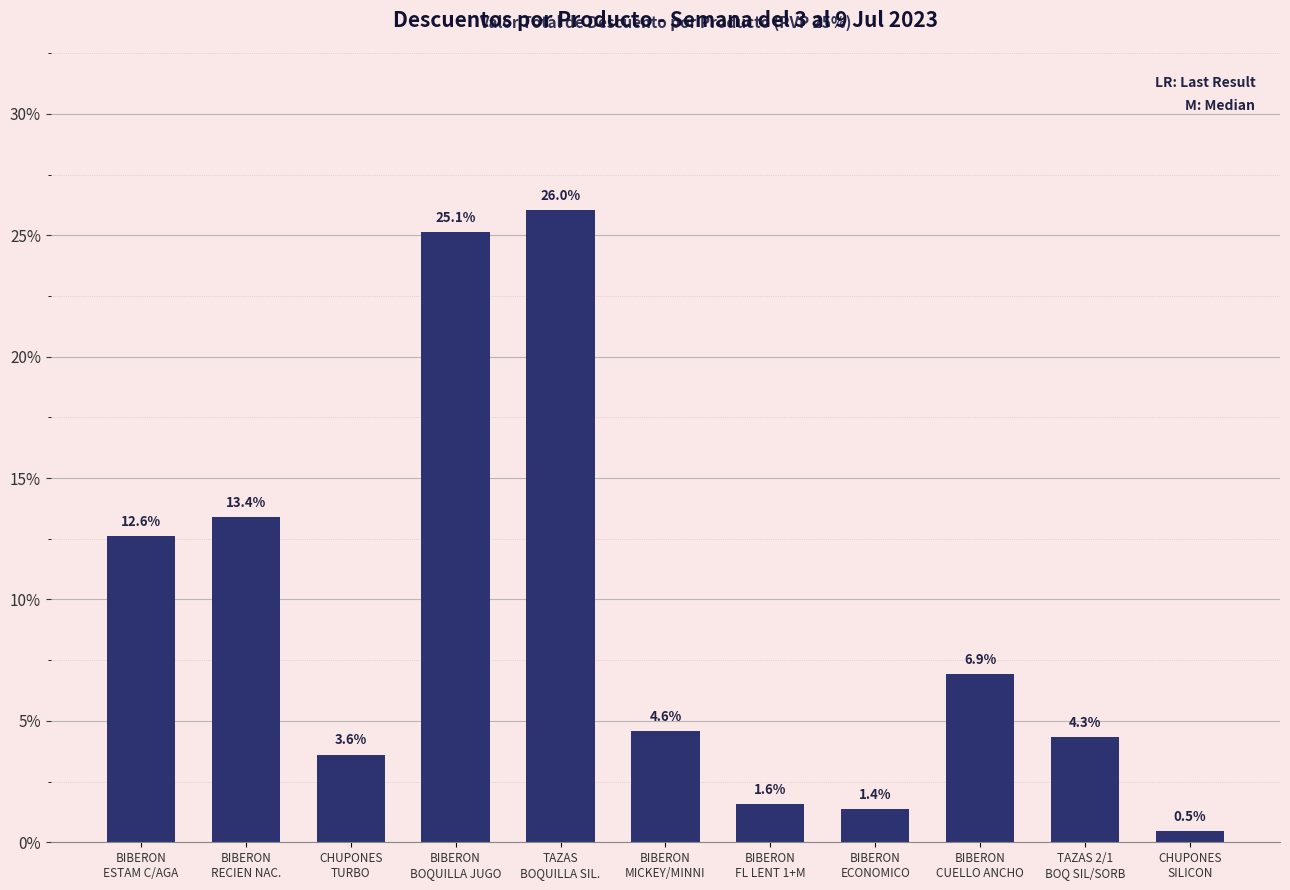

Reading right to left, list all the values displayed in this chart.

0.5	4.3	6.9	1.4	1.6	4.6	26.0	25.1	3.6	13.4	12.6